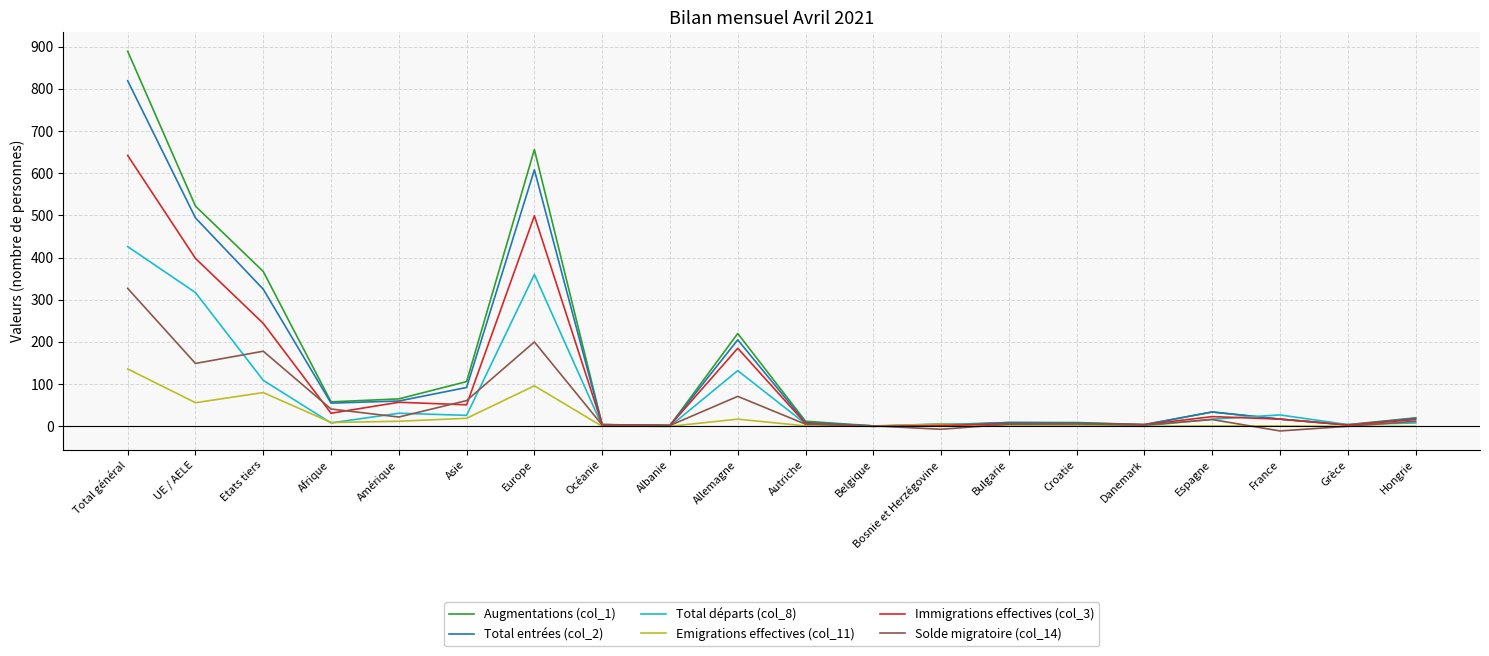

What are all the series names shown in the legend?

Augmentations (col_1), Total entrées (col_2), Total départs (col_8), Emigrations effectives (col_11), Immigrations effectives (col_3), Solde migratoire (col_14)